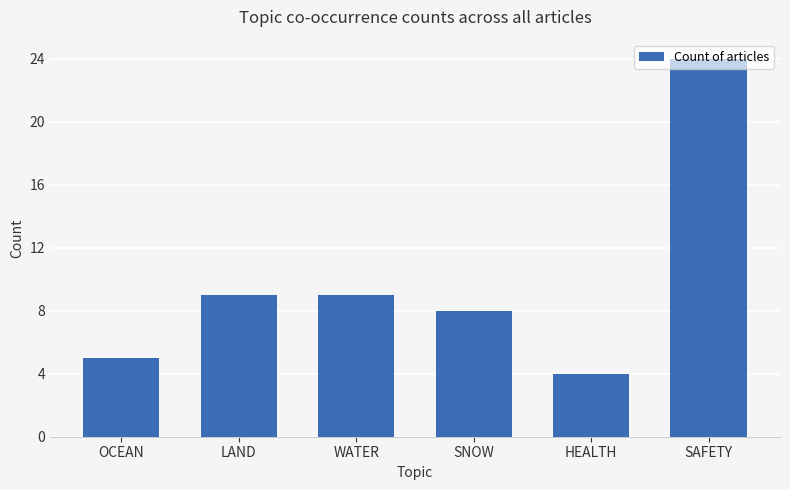

What is the difference between the maximum and minimum values?

20